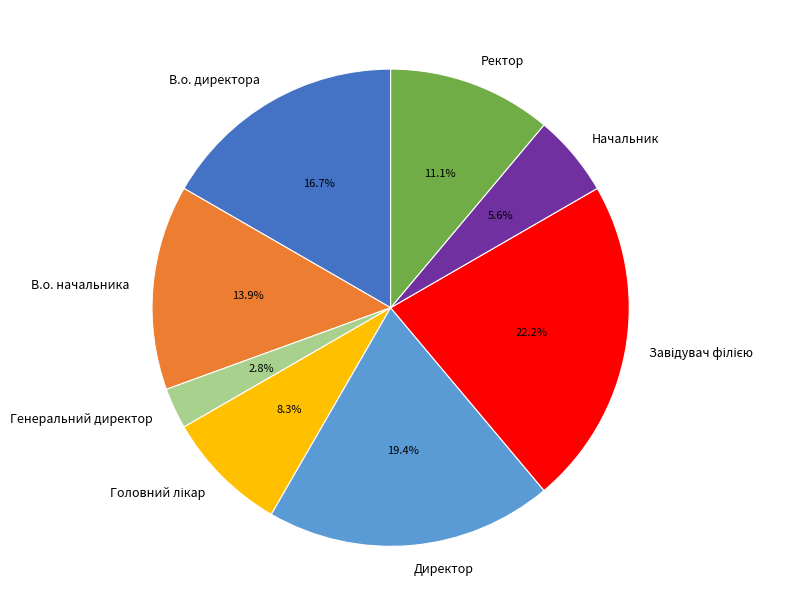

Which slice is the smallest?

Генеральний директор